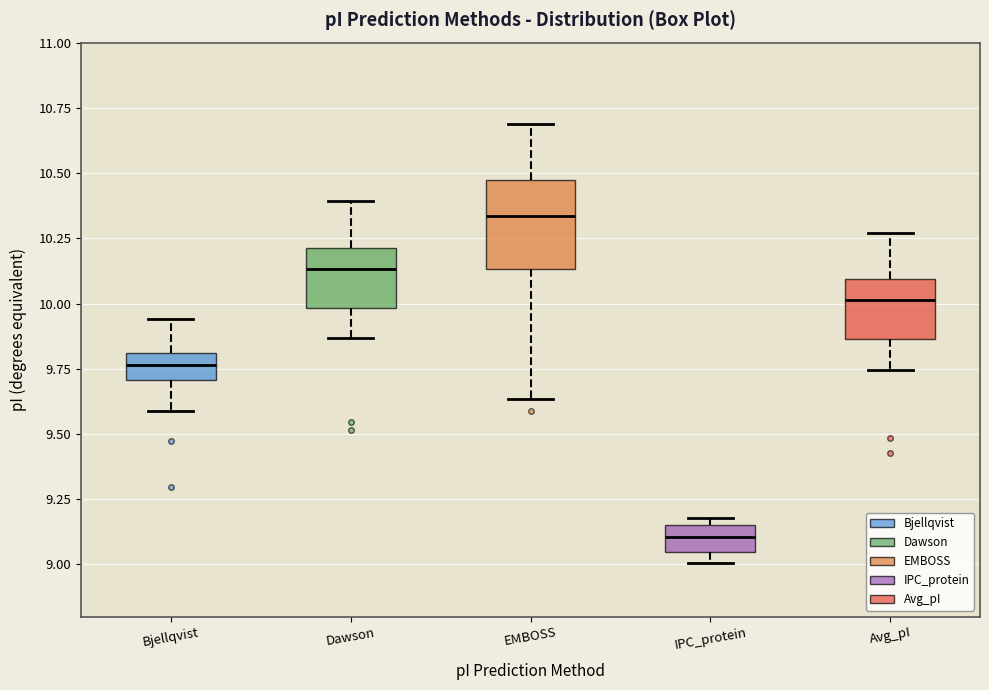

Comparing the boxes themselves (not the whiskers), which one is the tallest?

EMBOSS